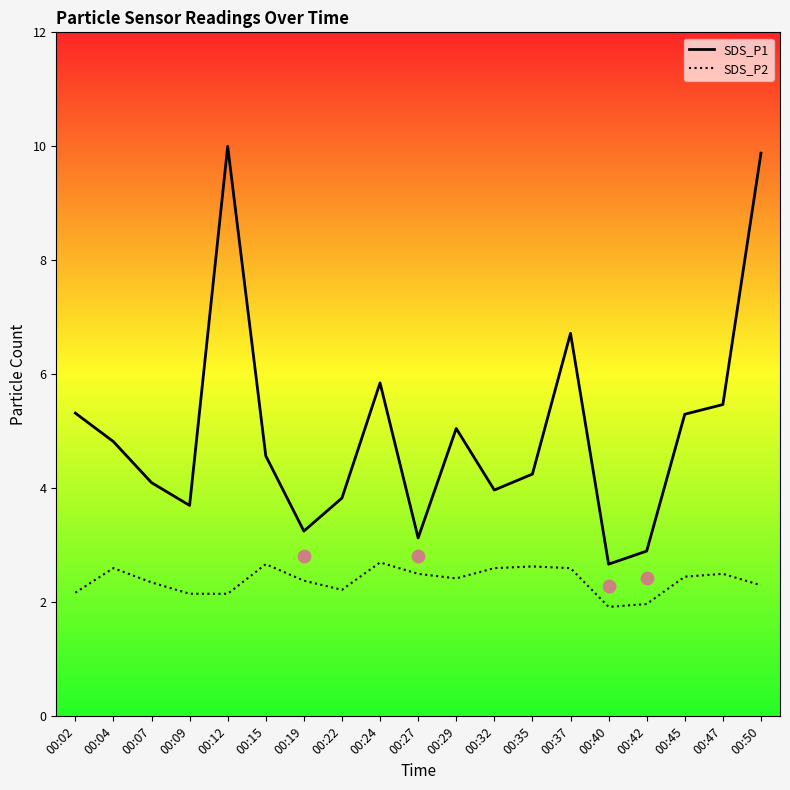

At how many categories does at least one series exceed 4?

12